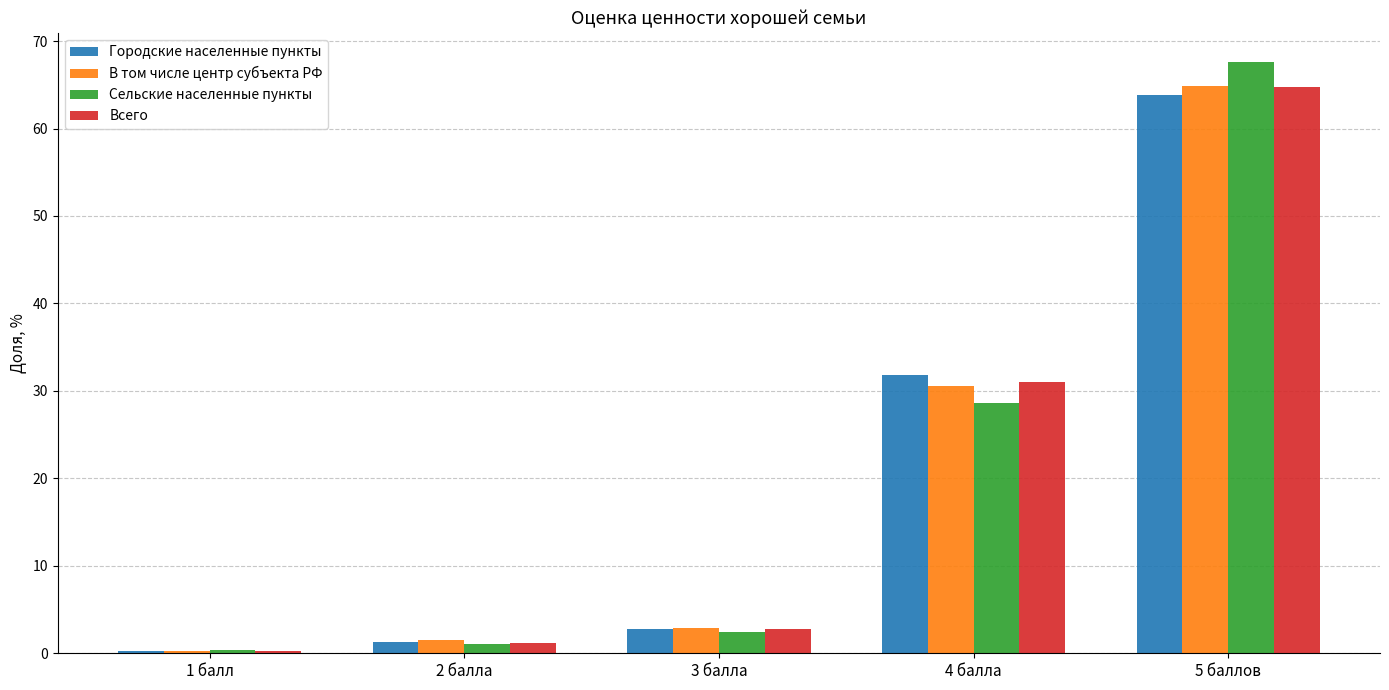

What are all the series names shown in the legend?

Городские населенные пункты, В том числе центр субъекта РФ, Сельские населенные пункты, Всего